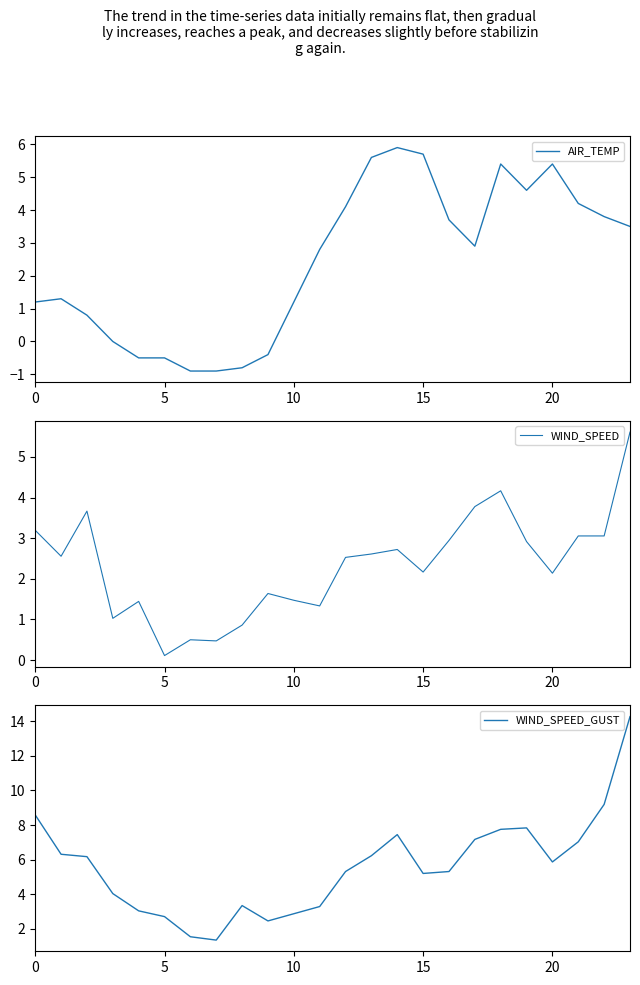

The value of WIND_SPEED at 11 is 2.0. True or false?

False